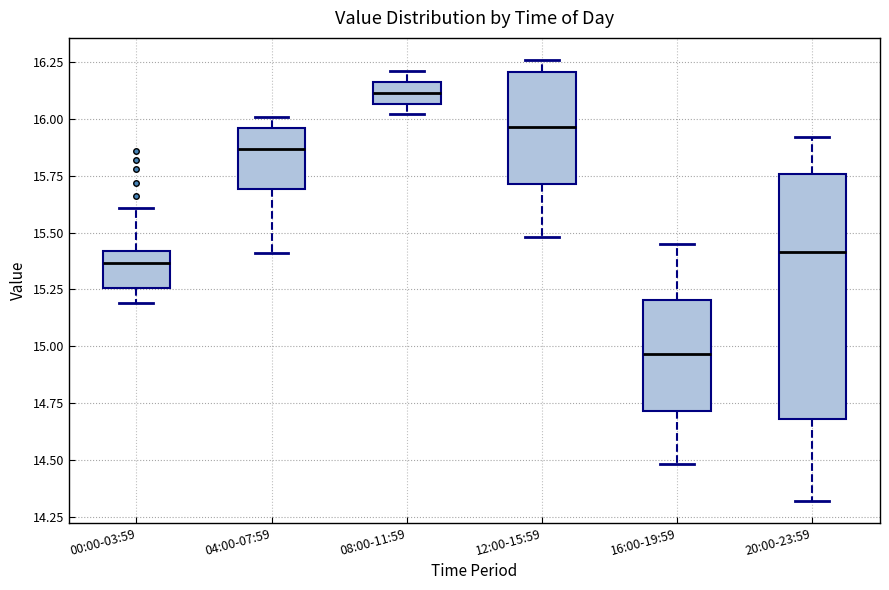

Reading left to right, transcribe this box plot: for each box, give where its median line is, the range the box spans, and where its two whiskers end, as read against the y-axis. The values are not printed on the chart, so give them approximately, as read against the axis.

00:00-03:59: median 15.35, box 15.25 to 15.40, whiskers 15.20 to 15.60
04:00-07:59: median 15.85, box 15.70 to 15.95, whiskers 15.40 to 16.00
08:00-11:59: median 16.10, box 16.05 to 16.15, whiskers 16.00 to 16.20
12:00-15:59: median 15.95, box 15.70 to 16.20, whiskers 15.50 to 16.25
16:00-19:59: median 14.95, box 14.70 to 15.20, whiskers 14.50 to 15.45
20:00-23:59: median 15.40, box 14.70 to 15.75, whiskers 14.30 to 15.90